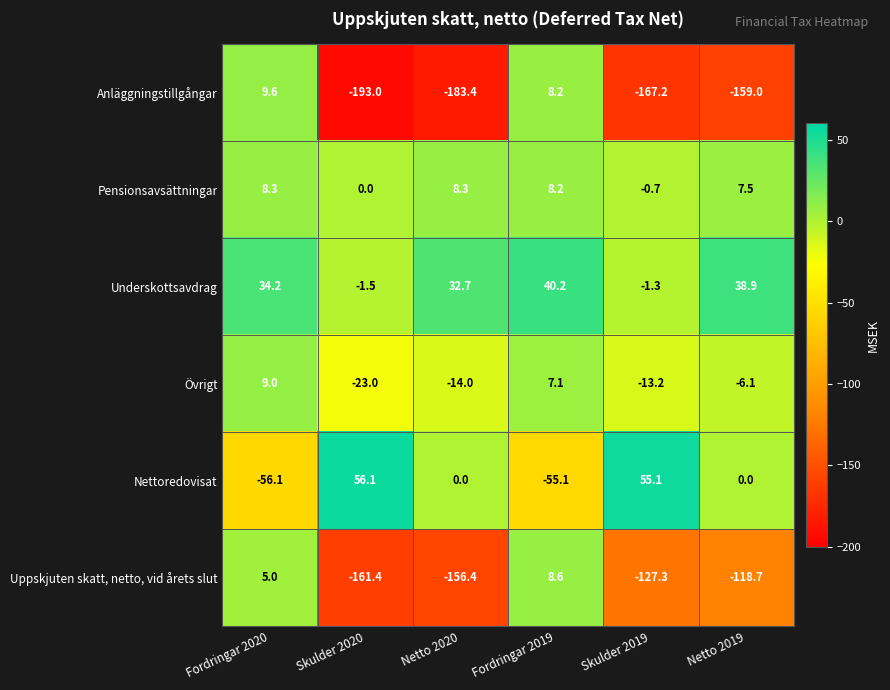

Which series has the largest total across all categories?

Underskottsavdrag